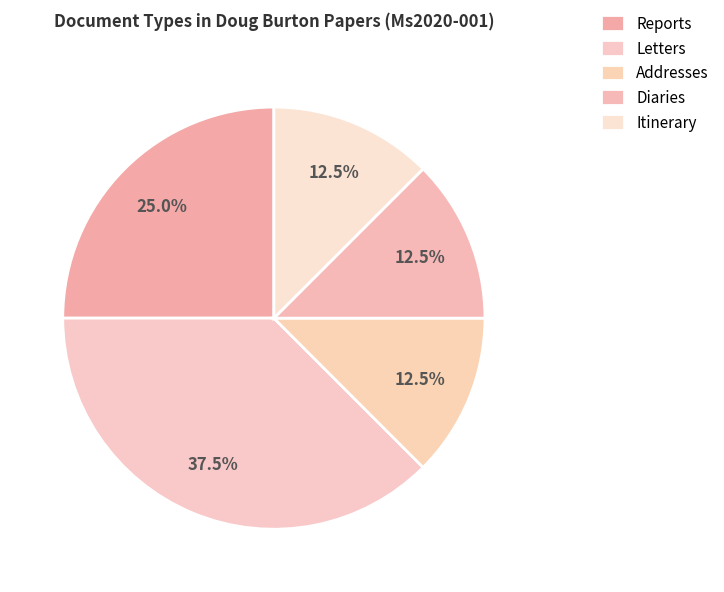

What is the change in value from Letters to Diaries?

-2